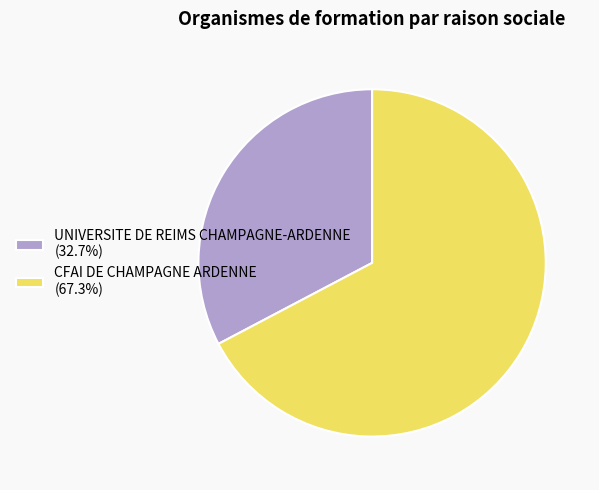

Does UNIVERSITE DE REIMS CHAMPAGNE-ARDENNE (32.7%) account for over 50% of the chart?

No